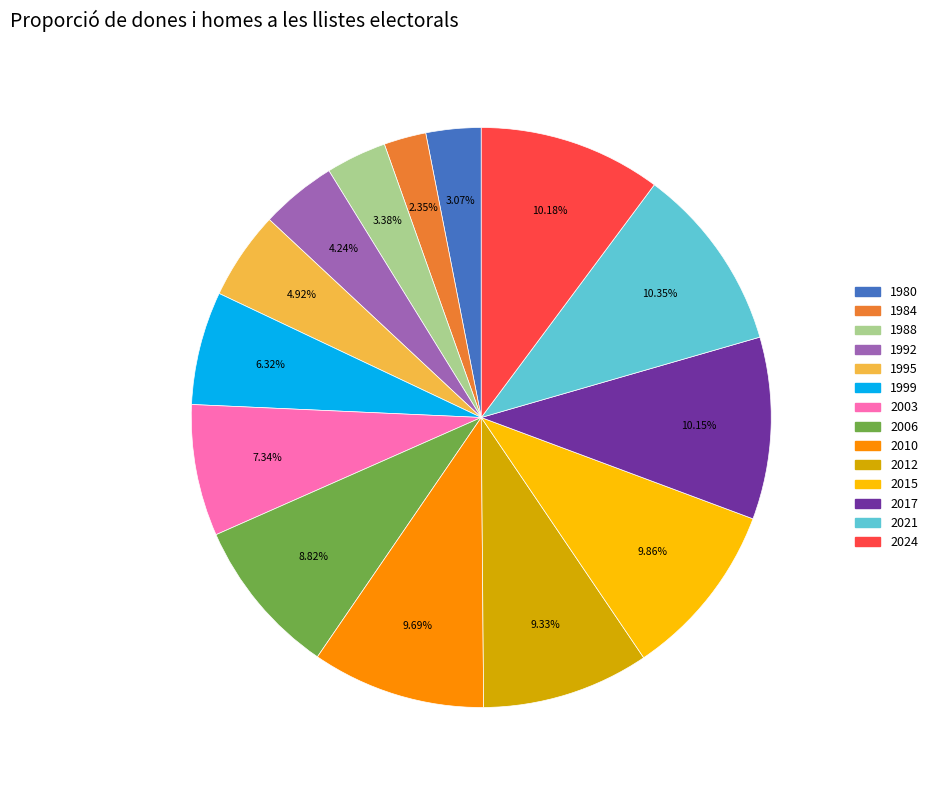

How many slices are in this pie chart?

14